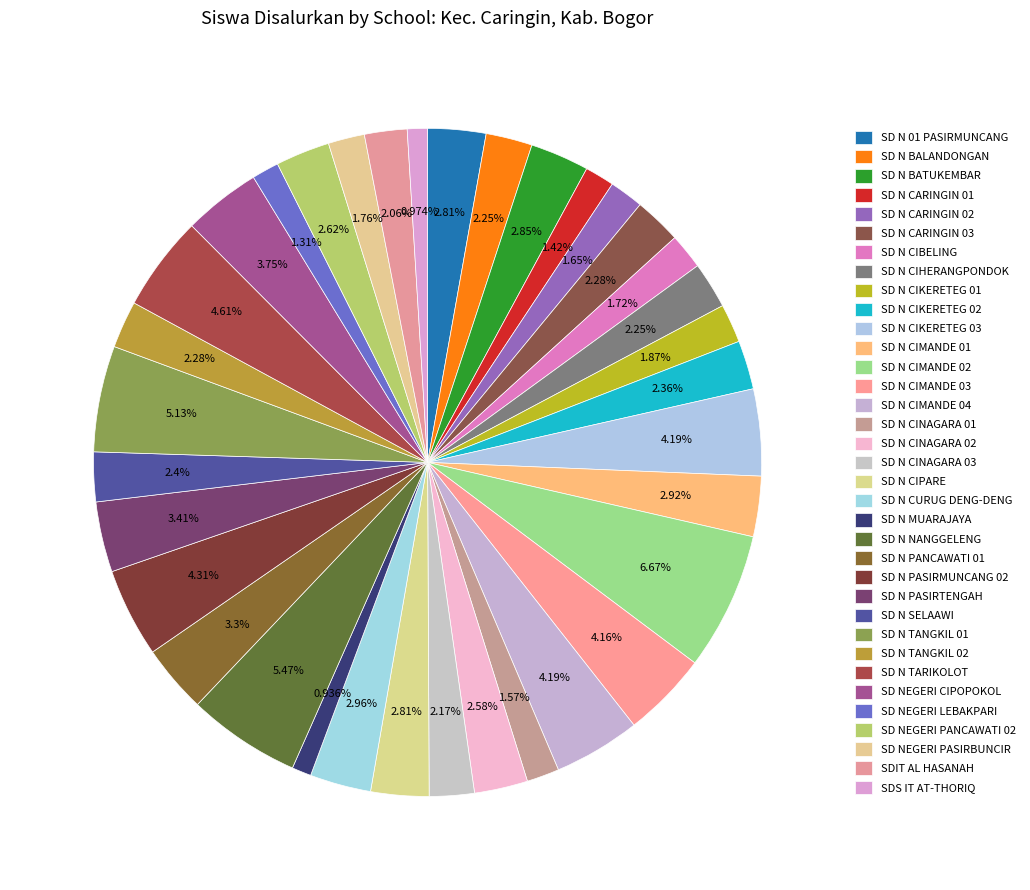

Combined, do SDIT AL HASANAH and SD N SELAAWI account for over 50%?

No